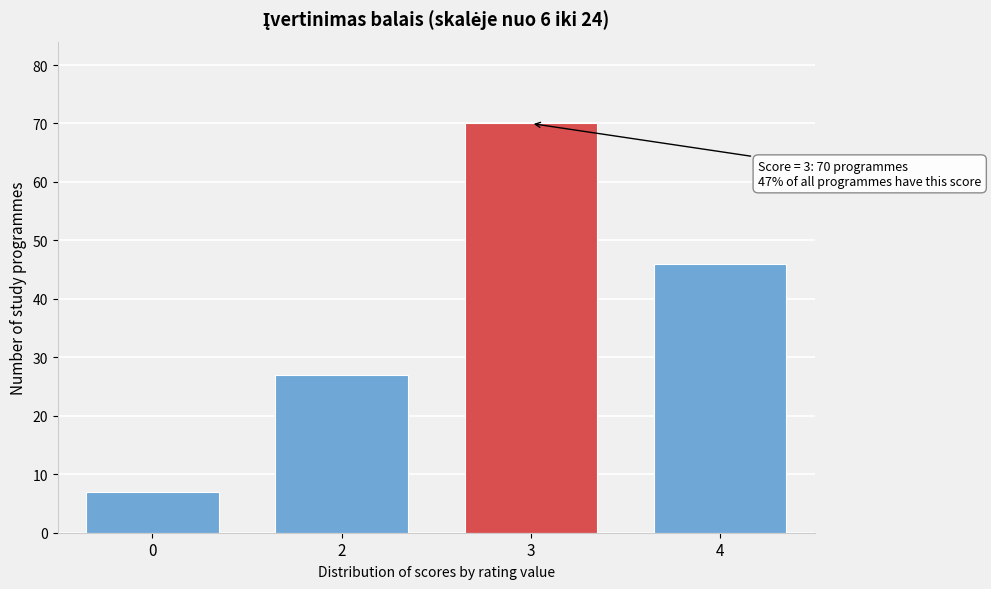

Reading left to right, what are all the values shown in this chart?

7	27	70	46